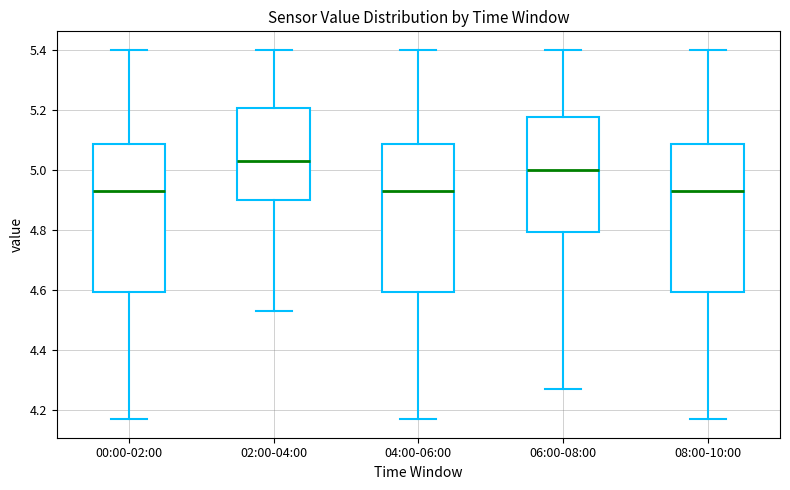

Reading left to right, read every box against the y-axis: the position of its median line, the range the box covers, and the ends of its whiskers. The values are not printed on the chart, so give them approximately, as read against the axis.

00:00-02:00: median 4.94, box 4.60 to 5.08, whiskers 4.18 to 5.40
02:00-04:00: median 5.04, box 4.90 to 5.20, whiskers 4.54 to 5.40
04:00-06:00: median 4.94, box 4.60 to 5.08, whiskers 4.18 to 5.40
06:00-08:00: median 5.00, box 4.80 to 5.18, whiskers 4.28 to 5.40
08:00-10:00: median 4.94, box 4.60 to 5.08, whiskers 4.18 to 5.40